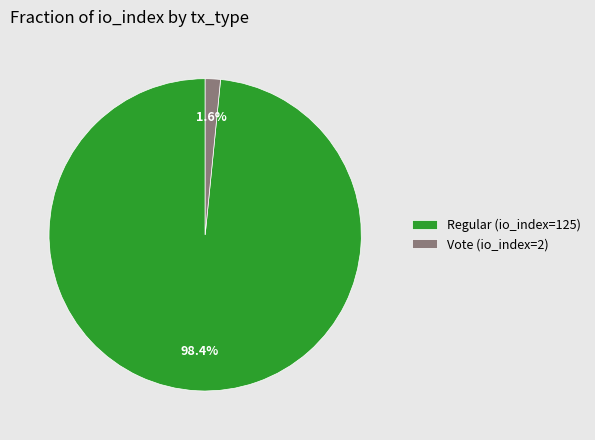

Which category has the biggest portion of the pie?

Regular (io_index=125)